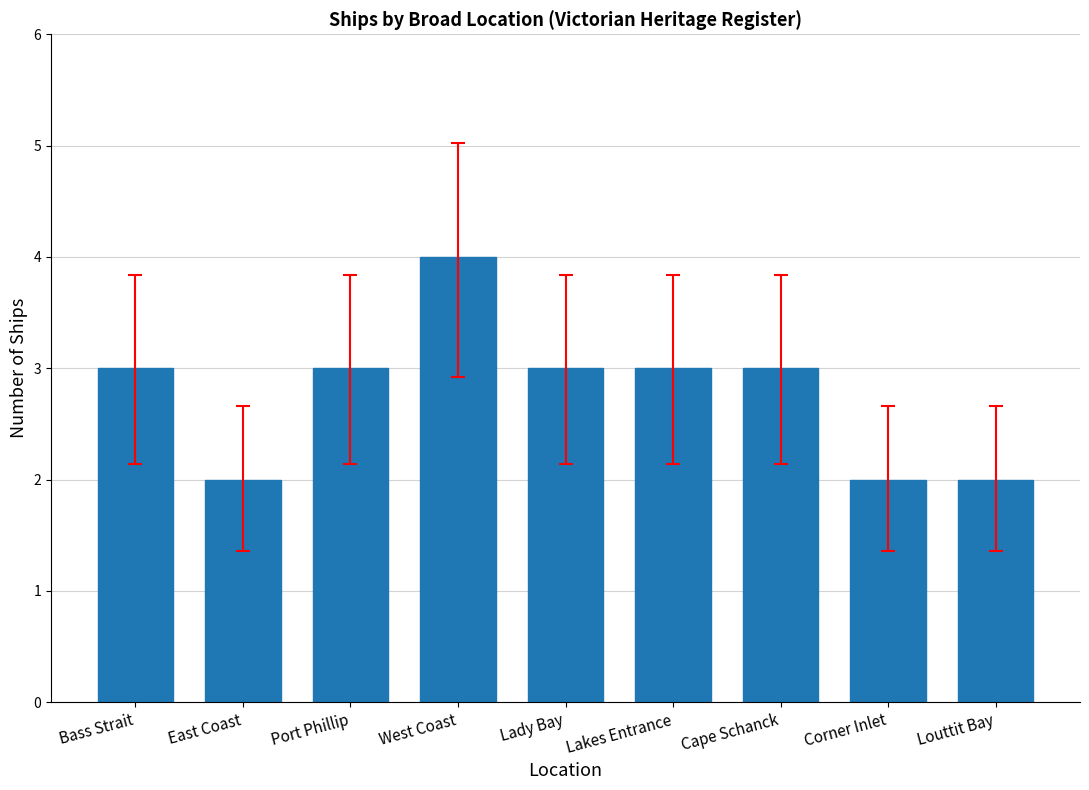

Reading right to left, list all the values displayed in this chart.

Louttit Bay=2	Corner Inlet=2	Cape Schanck=3	Lakes Entrance=3	Lady Bay=3	West Coast=4	Port Phillip=3	East Coast=2	Bass Strait=3